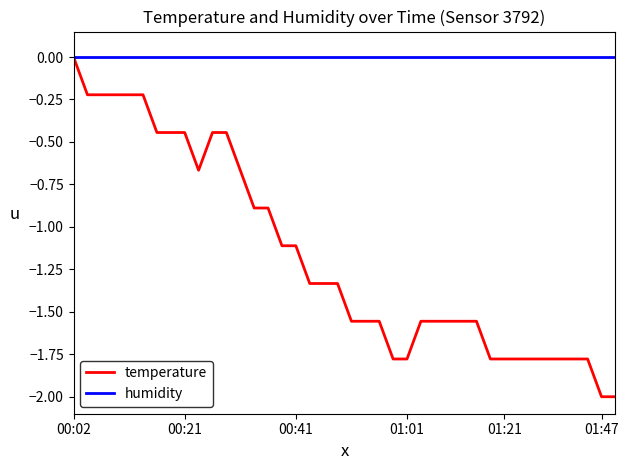

What is the minimum value for temperature?

-2.0